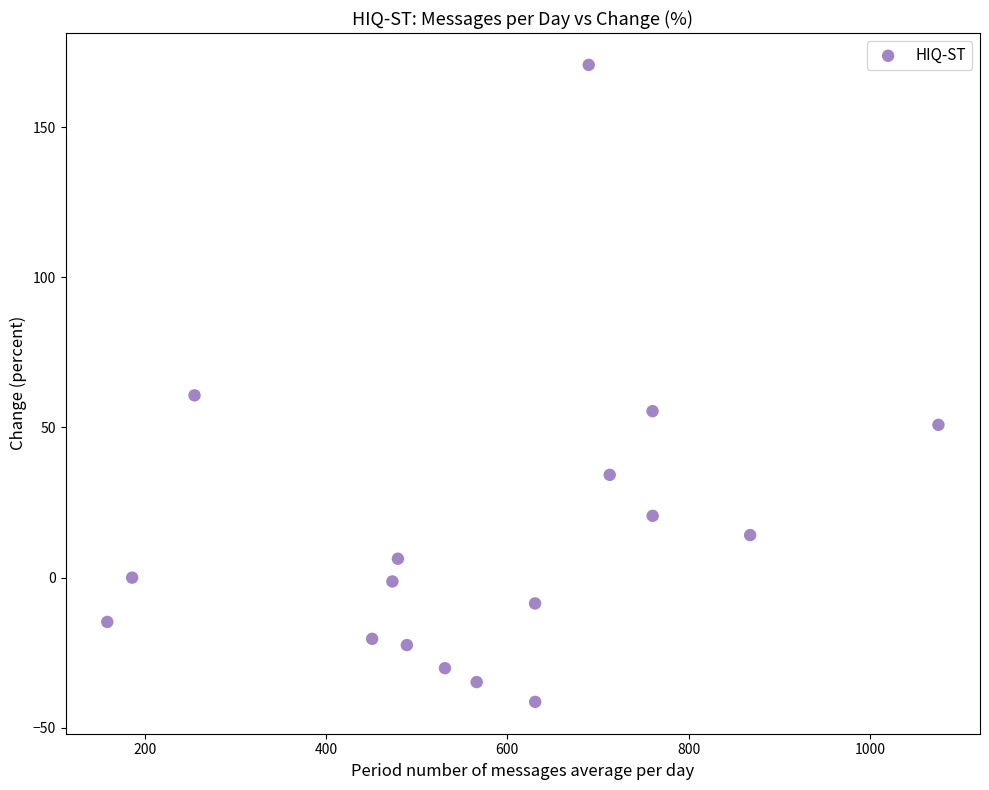

What Y value in the scatter plot is closest to 64?

60.7